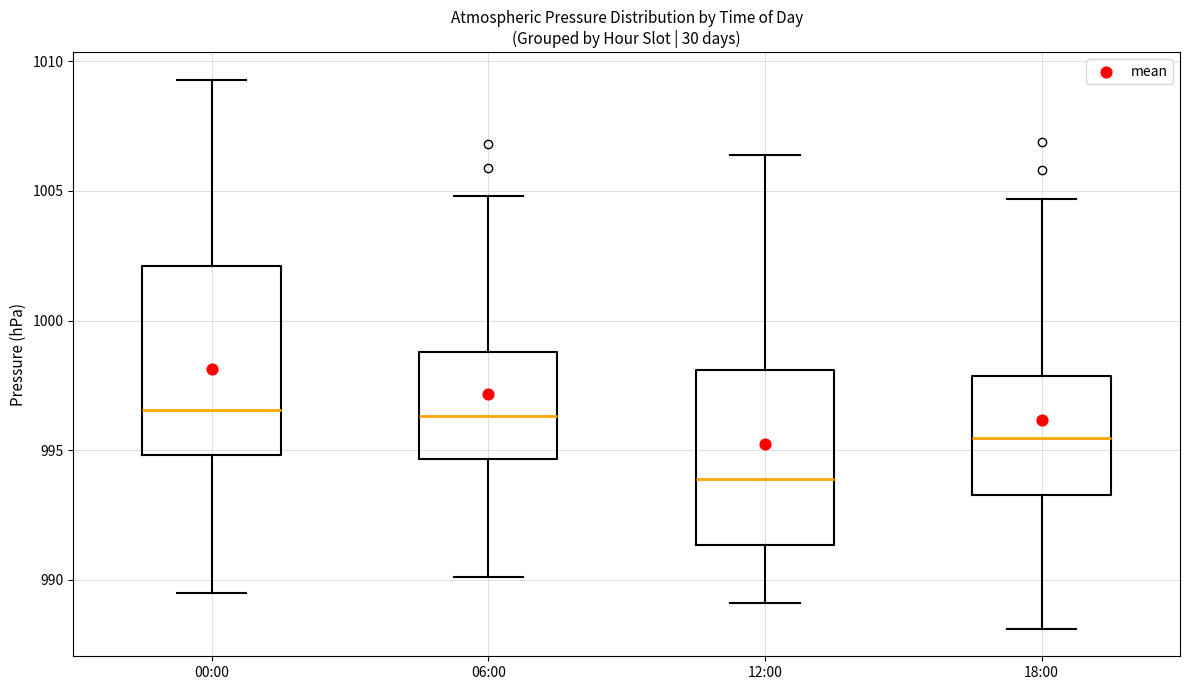

Reading left to right, read every box against the y-axis: the position of its median line, the range the box covers, and the ends of its whiskers. The values are not printed on the chart, so give them approximately, as read against the axis.

00:00: median 996.5, box 995.0 to 1002.0, whiskers 989.5 to 1009.5
06:00: median 996.5, box 994.5 to 999.0, whiskers 990.0 to 1005.0
12:00: median 994.0, box 991.5 to 998.0, whiskers 989.0 to 1006.5
18:00: median 995.5, box 993.5 to 998.0, whiskers 988.0 to 1004.5